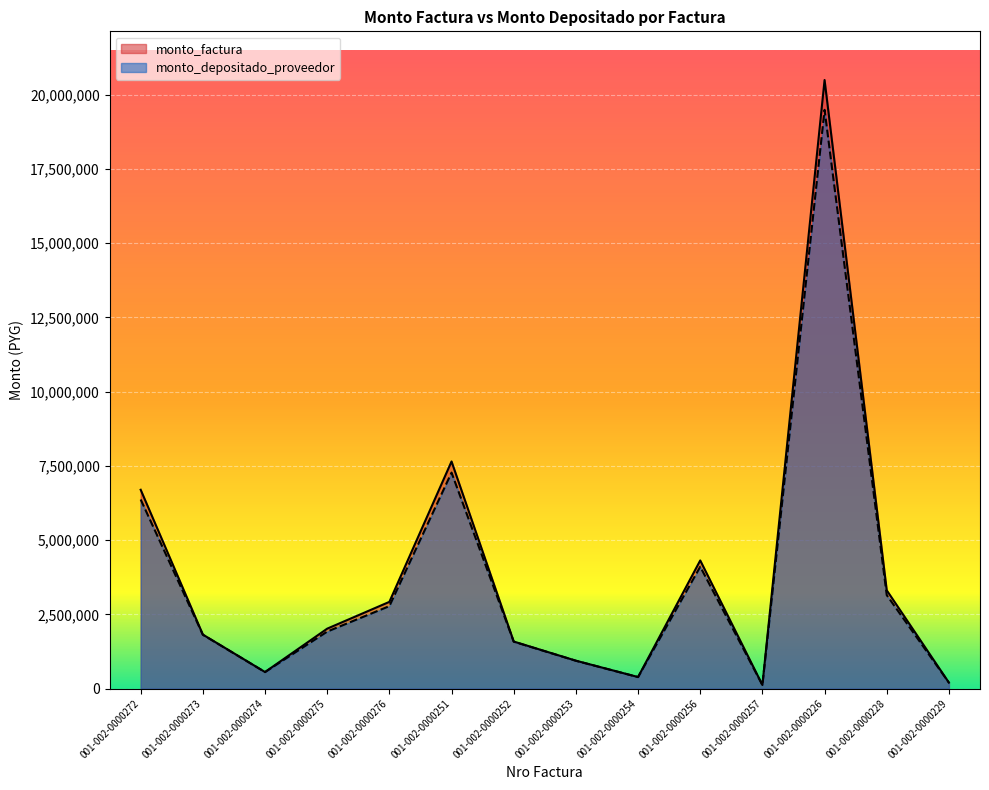

At which category does monto_factura reach its first local valley?

001-002-0000274